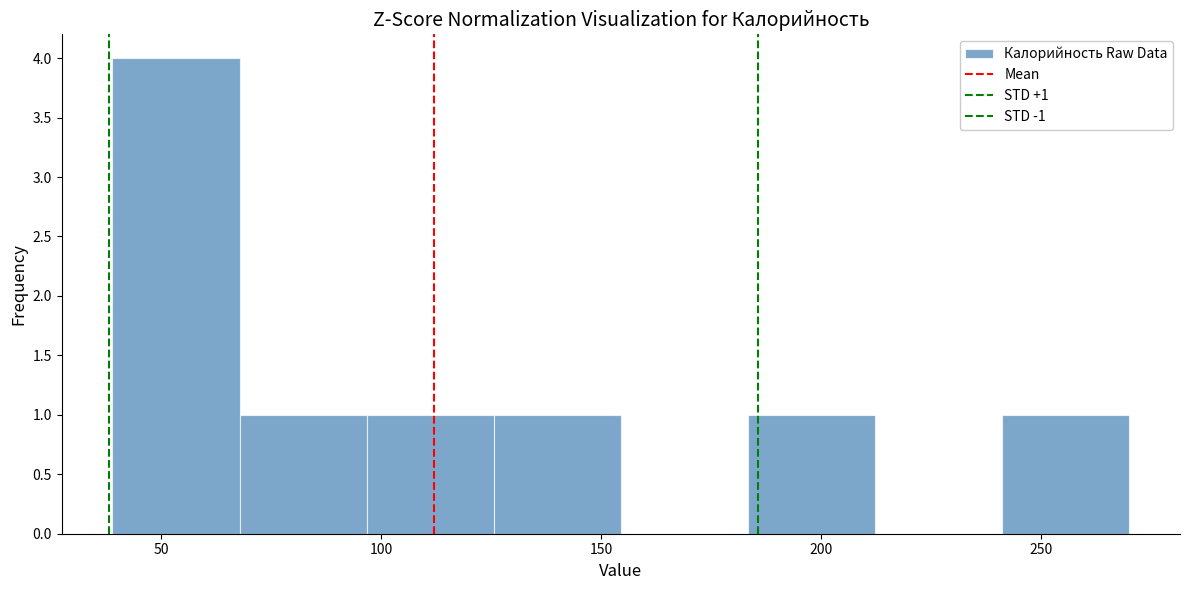

Which range on the x-axis has the tallest bar?

40 to 70